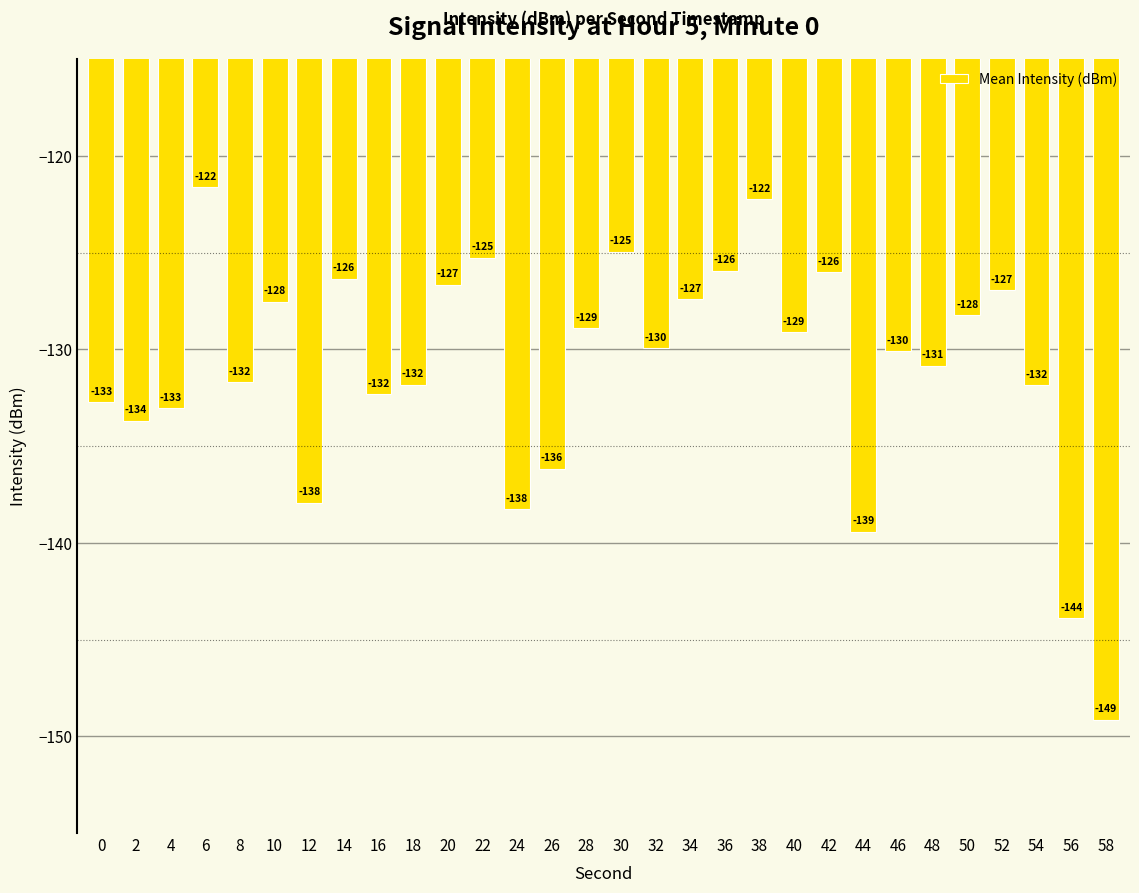

What is the difference between the values at 22 and 10?

2.3